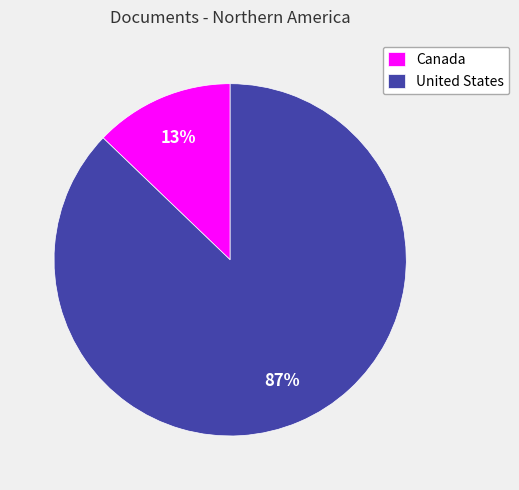

Is it true that United States is 72% of the pie?

False